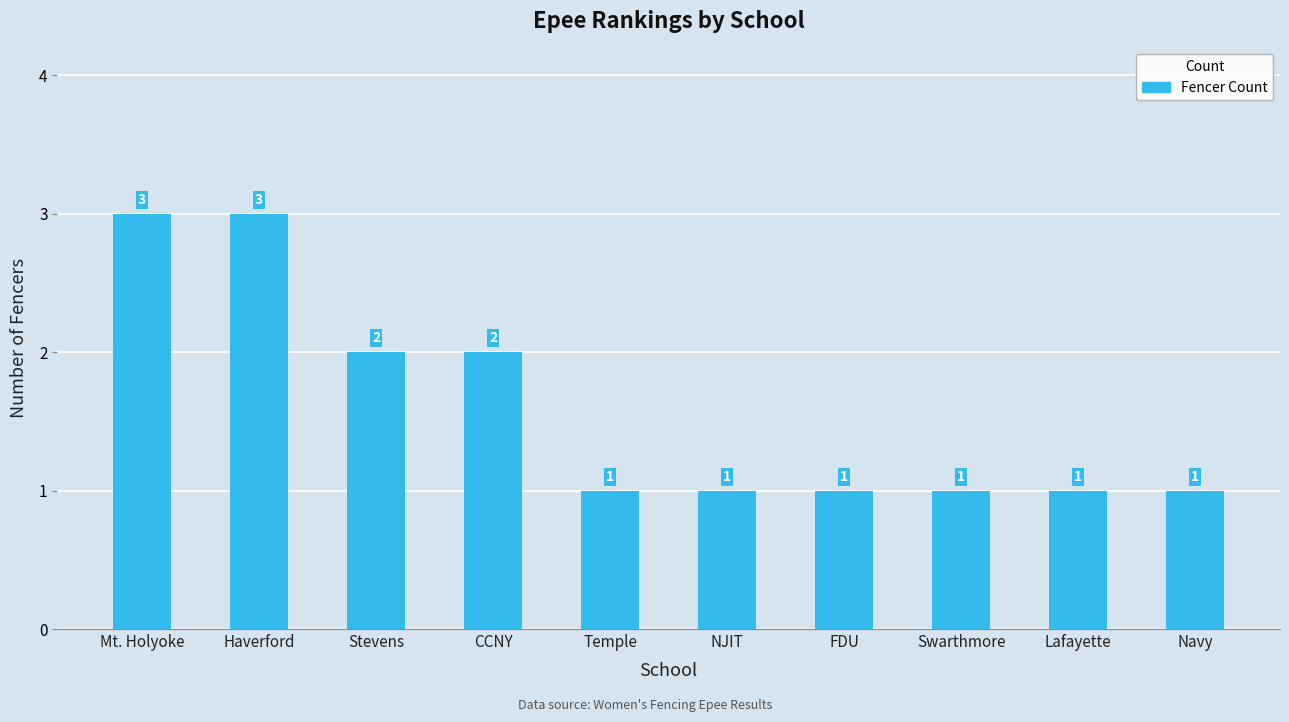

Are the bars horizontal?

No